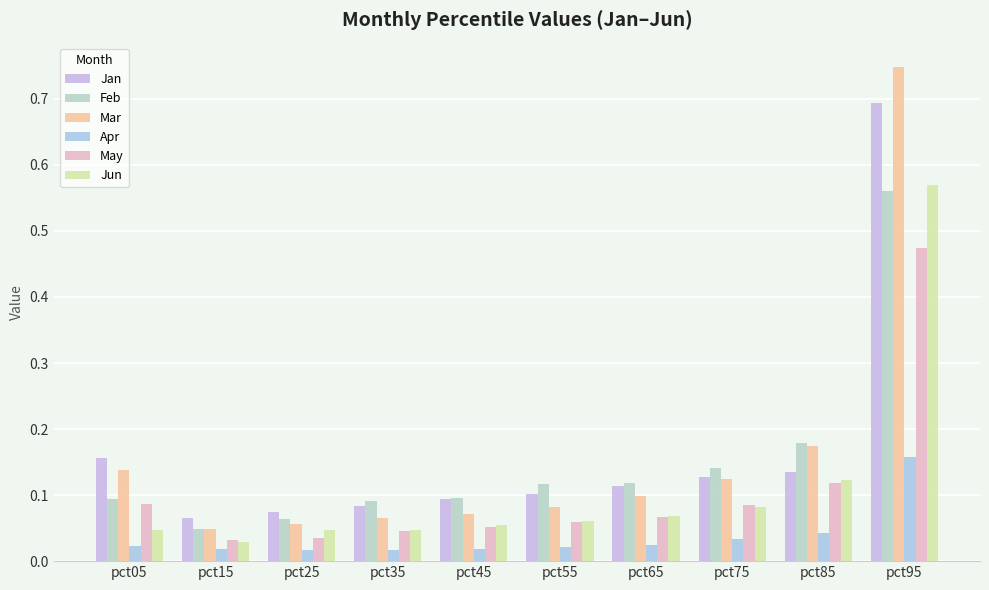

Is it true that Jun equals 0.1 at pct85?

False